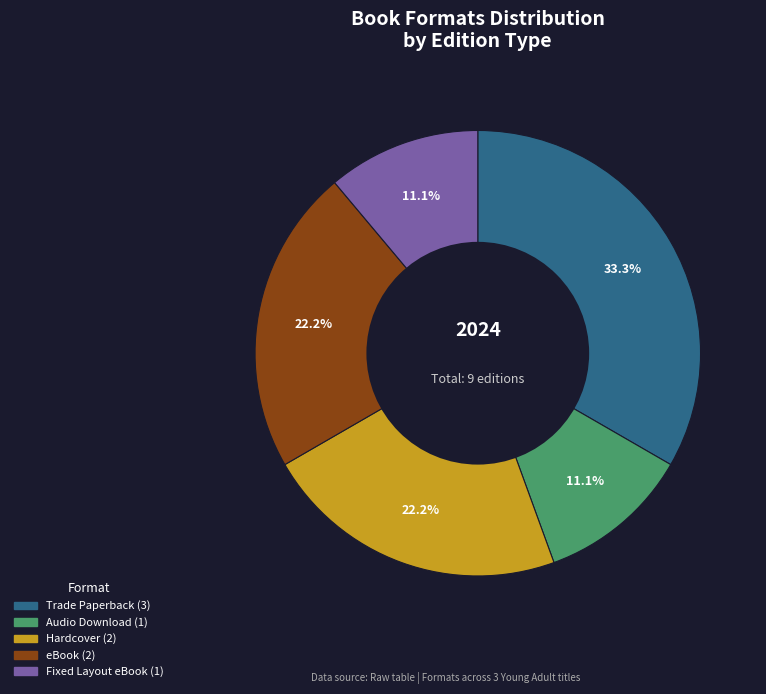

Does any single category account for the majority?

No